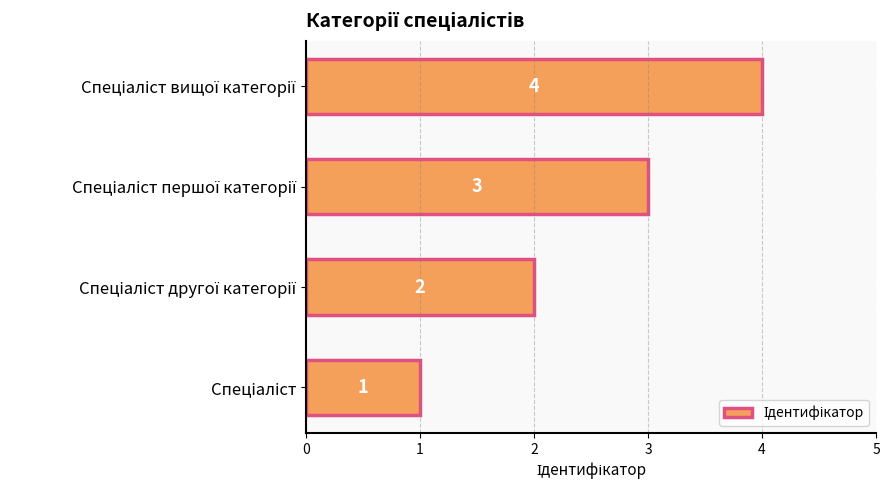

Count the values in the range 2 to 4.

3